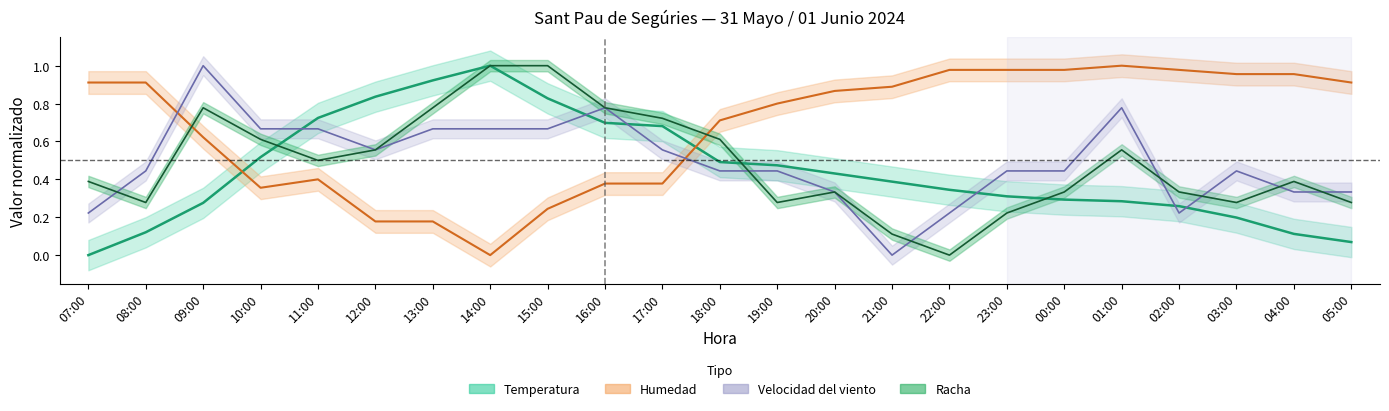

Reading left to right, extract all data points from this chart.

Temperatura: 07:00=0.0	08:00=0.1	09:00=0.3	10:00=0.5	11:00=0.7	12:00=0.8	13:00=0.9	14:00=1.0	15:00=0.8	16:00=0.7	17:00=0.7	18:00=0.5	19:00=0.5	20:00=0.4	21:00=0.4	22:00=0.3	23:00=0.3	00:00=0.3	01:00=0.3	02:00=0.3	03:00=0.2	04:00=0.1	05:00=0.1
Humedad: 07:00=0.9	08:00=0.9	09:00=0.6	10:00=0.4	11:00=0.4	12:00=0.2	13:00=0.2	14:00=0.0	15:00=0.2	16:00=0.4	17:00=0.4	18:00=0.7	19:00=0.8	20:00=0.9	21:00=0.9	22:00=1.0	23:00=1.0	00:00=1.0	01:00=1.0	02:00=1.0	03:00=1.0	04:00=1.0	05:00=0.9
Velocidad_viento: 07:00=0.2	08:00=0.4	09:00=1.0	10:00=0.7	11:00=0.7	12:00=0.6	13:00=0.7	14:00=0.7	15:00=0.7	16:00=0.8	17:00=0.6	18:00=0.4	19:00=0.4	20:00=0.3	21:00=0.0	22:00=0.2	23:00=0.4	00:00=0.4	01:00=0.8	02:00=0.2	03:00=0.4	04:00=0.3	05:00=0.3
Racha: 07:00=0.4	08:00=0.3	09:00=0.8	10:00=0.6	11:00=0.5	12:00=0.6	13:00=0.8	14:00=1.0	15:00=1.0	16:00=0.8	17:00=0.7	18:00=0.6	19:00=0.3	20:00=0.3	21:00=0.1	22:00=0.0	23:00=0.2	00:00=0.3	01:00=0.6	02:00=0.3	03:00=0.3	04:00=0.4	05:00=0.3